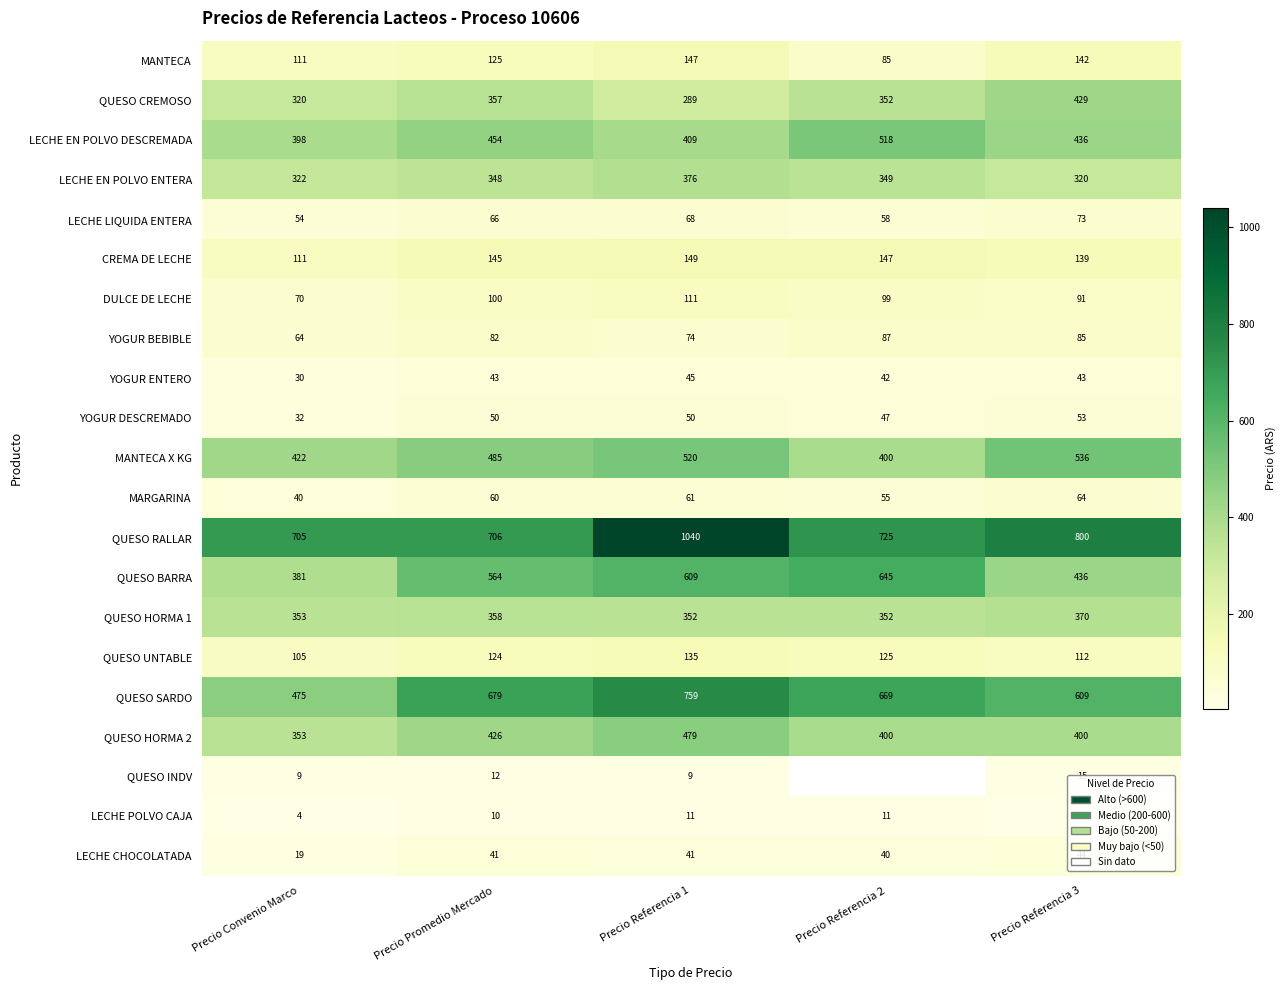

Between Precio Promedio Mercado and Precio Referencia 1, which series saw the biggest shift?

QUESO RALLAR